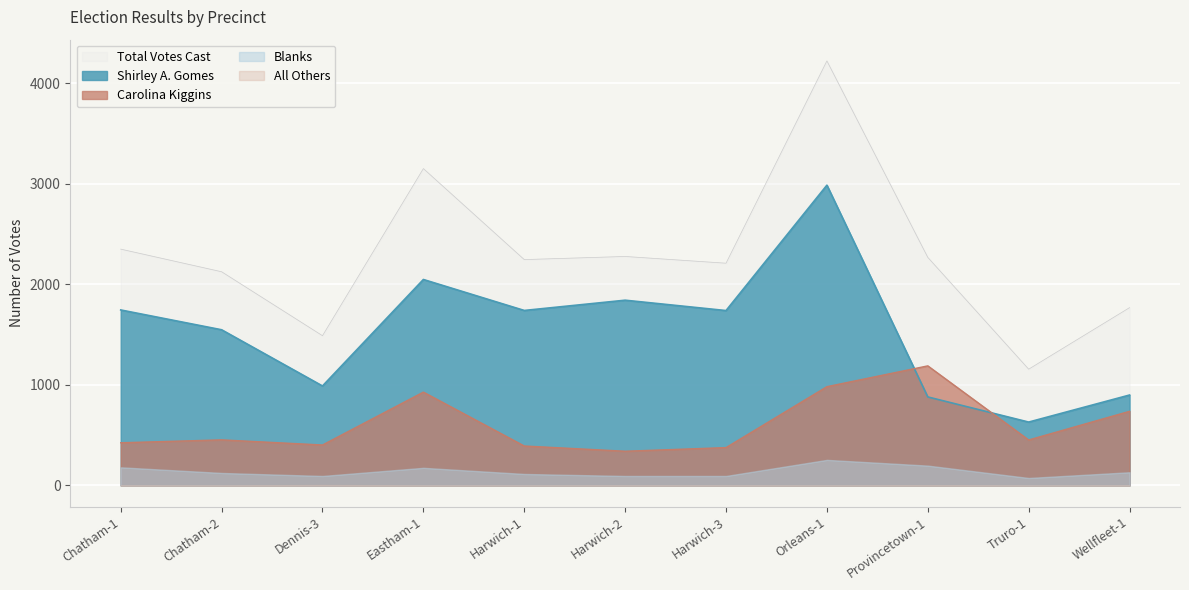

What is the value of the Carolina Kiggins point at the 1st from the left?

424